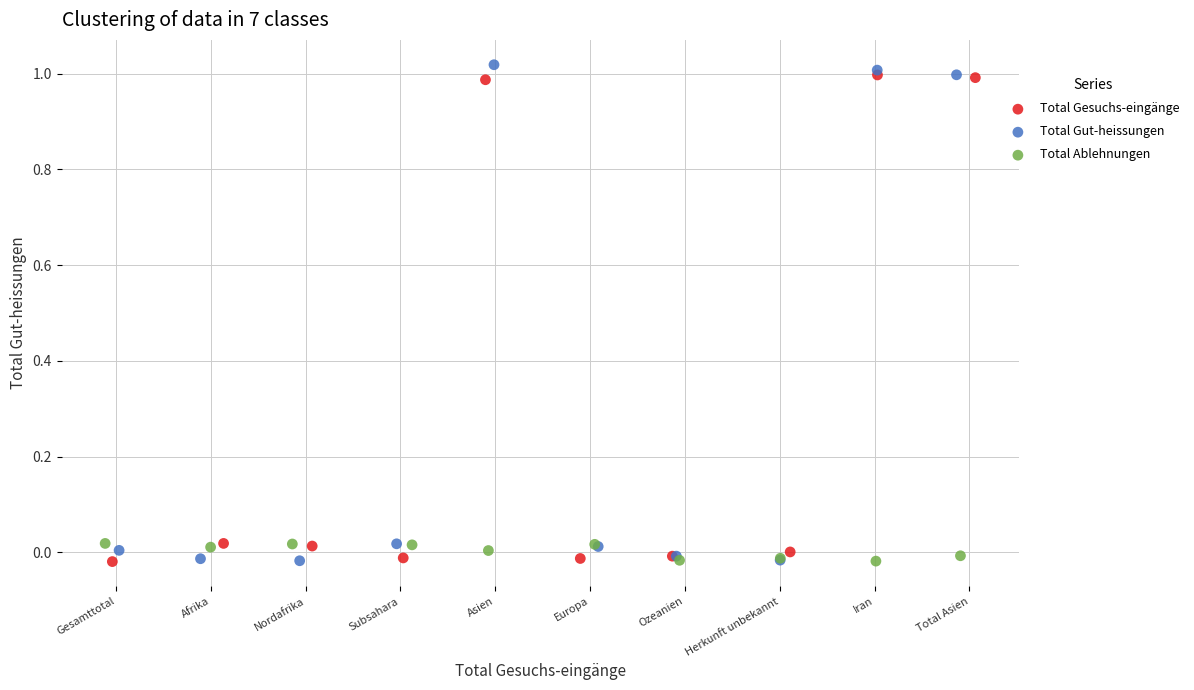

Which series has the largest Y range (max minus min)?

Total Gut-heissungen